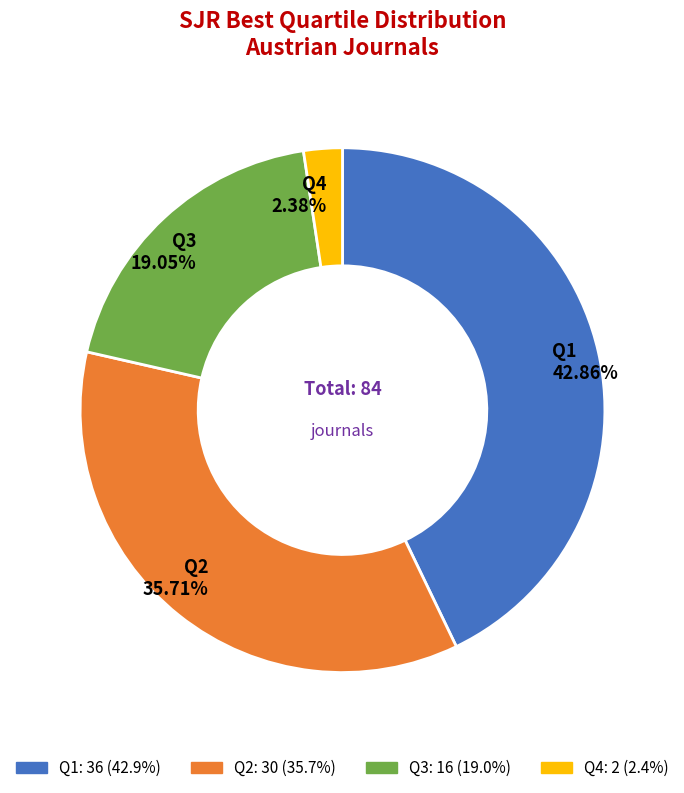

To the nearest percent, what is the combined percentage of Q3 and Q1?

62%